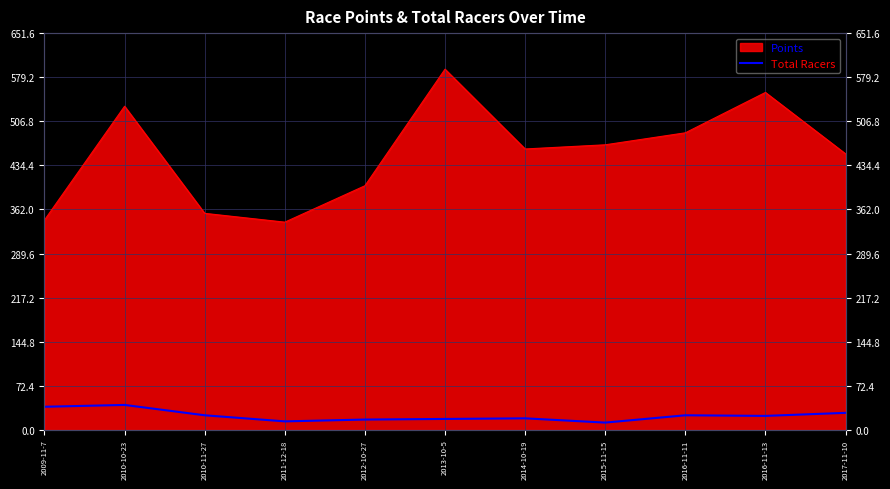

True or false: there are more than 1 points higher than both neighbors.

True